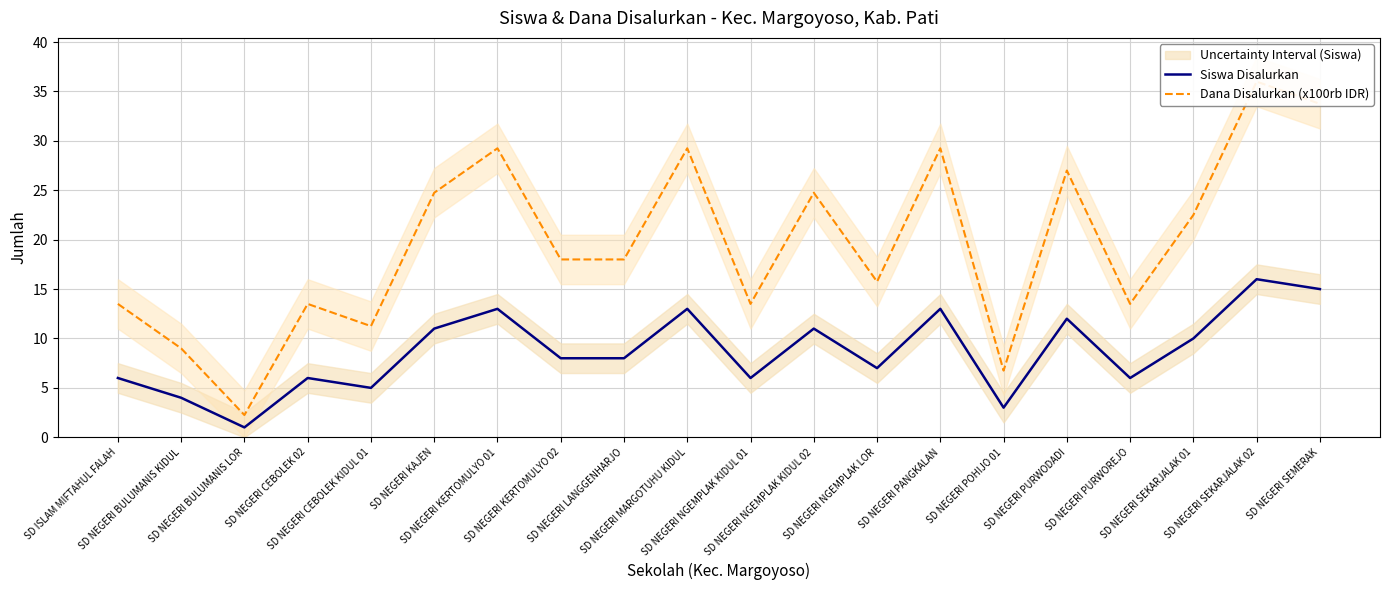

What position from the left is SD NEGERI BULUMANIS LOR?

3